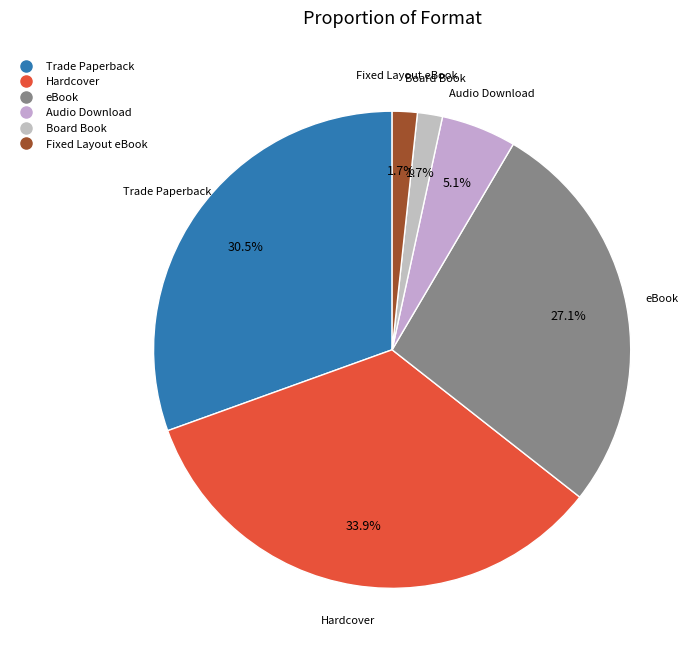

How many segments does this pie chart have?

6